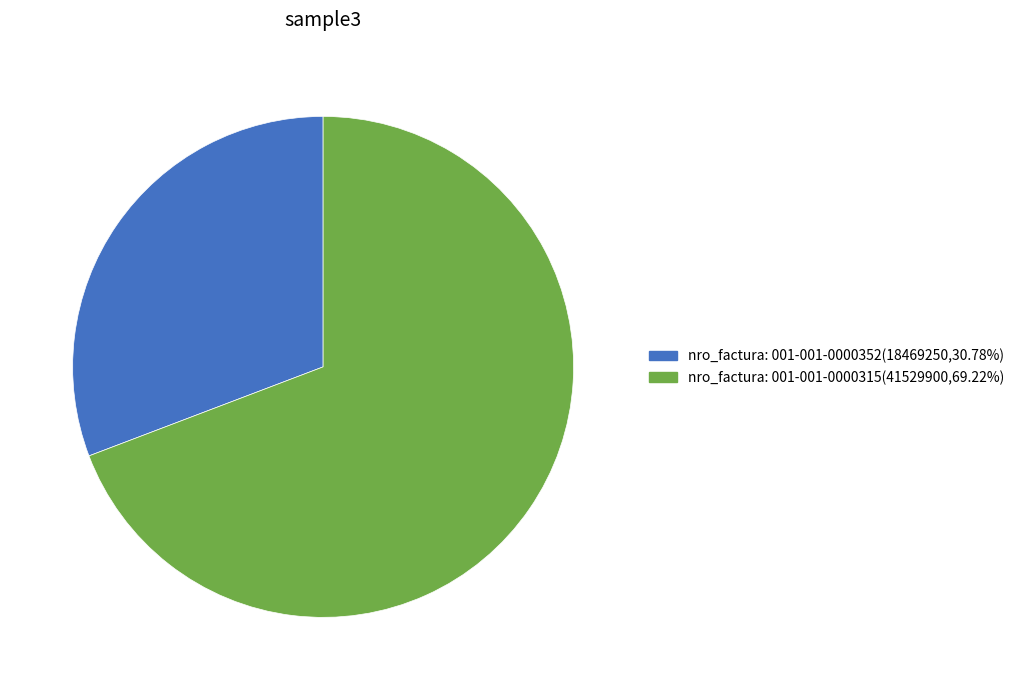

Is the sum of nro_factura: 001-001-0000352(18469250,30.78%) and nro_factura: 001-001-0000315(41529900,69.22%) greater than half?

Yes